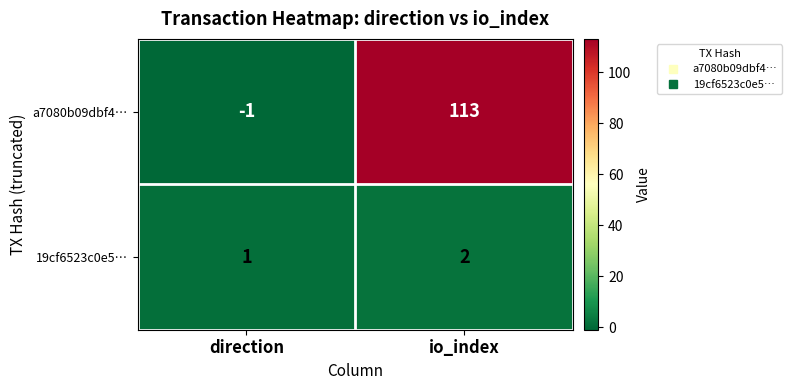

The a7080b09dbf4… series shows -1 at direction. True or false?

True